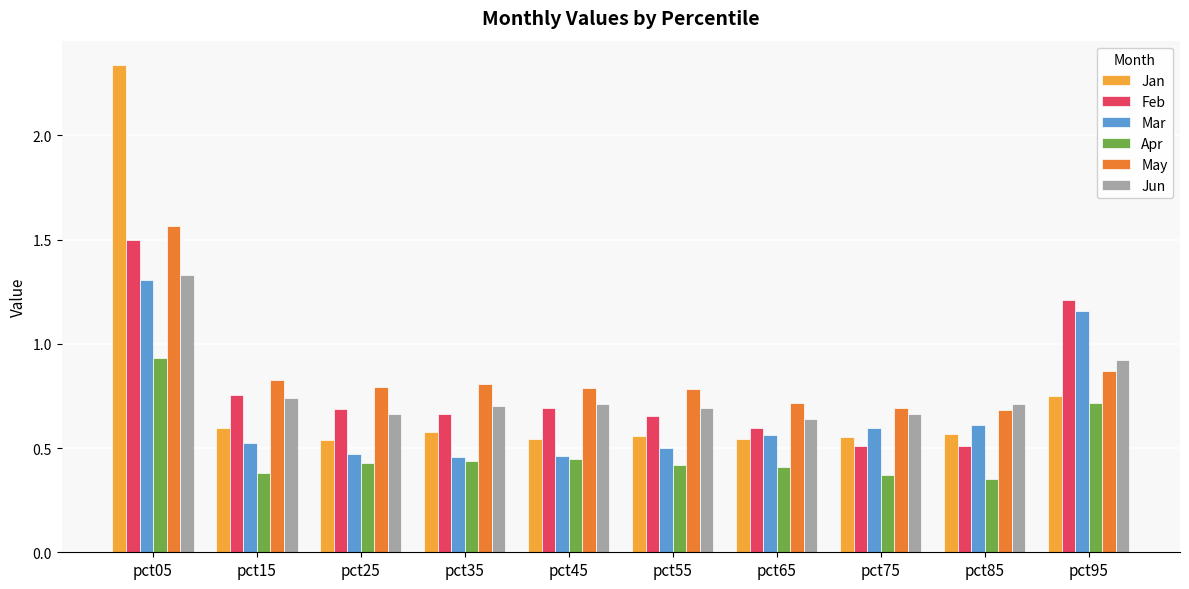

At which label is Jan closest to 1?

pct95